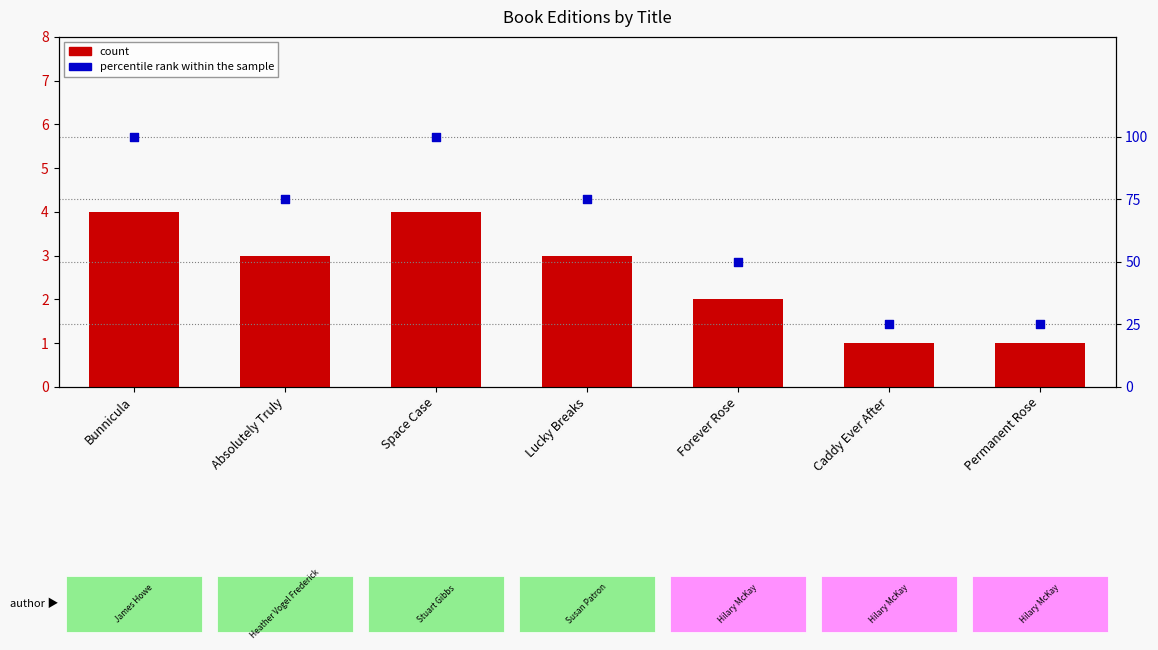

At which category is the sum across all series the highest?

Bunnicula